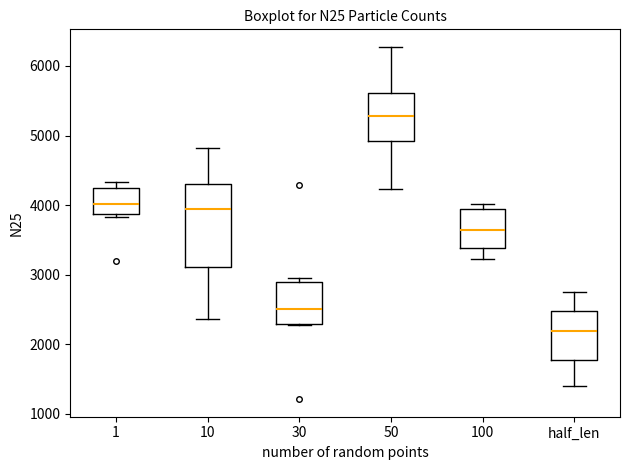

Reading left to right, transcribe this box plot: for each box, give where its median line is, the range the box spans, and where its two whiskers end, as read against the y-axis. The values are not printed on the chart, so give them approximately, as read against the axis.

1: median 4000, box 3900 to 4200, whiskers 3800 to 4300
10: median 3900, box 3100 to 4300, whiskers 2400 to 4800
30: median 2500, box 2300 to 2900, whiskers 2300 to 3000
50: median 5300, box 4900 to 5600, whiskers 4200 to 6300
100: median 3600, box 3400 to 3900, whiskers 3200 to 4000
half_len: median 2200, box 1800 to 2500, whiskers 1400 to 2700